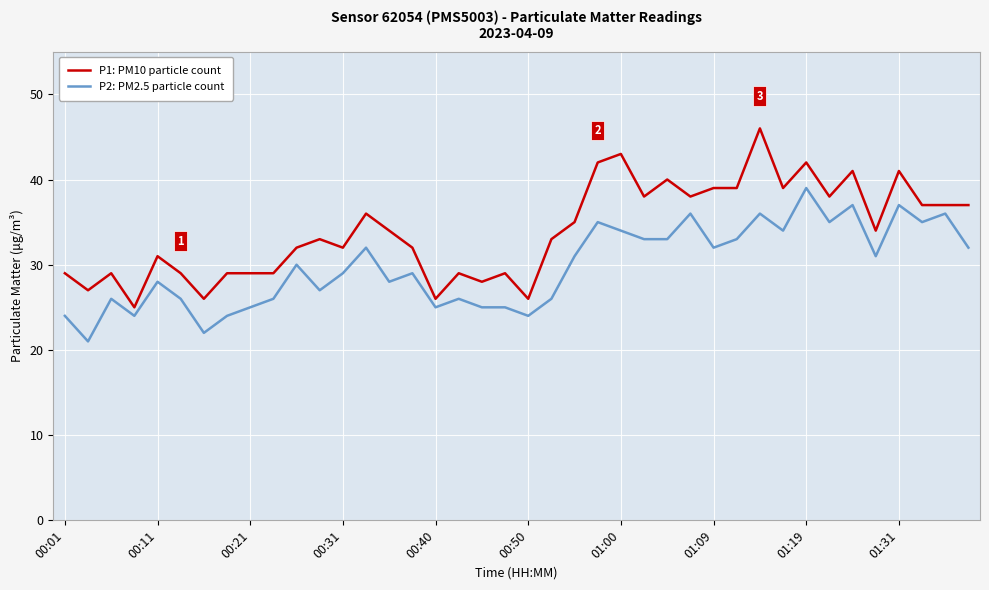

List the series in order of their peak value, lowest first.

P2: PM2.5 particle count, P1: PM10 particle count